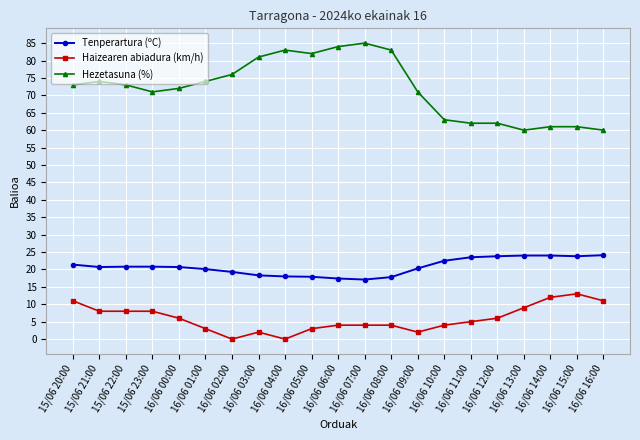

What position from the left is 16/06 03:00?

8